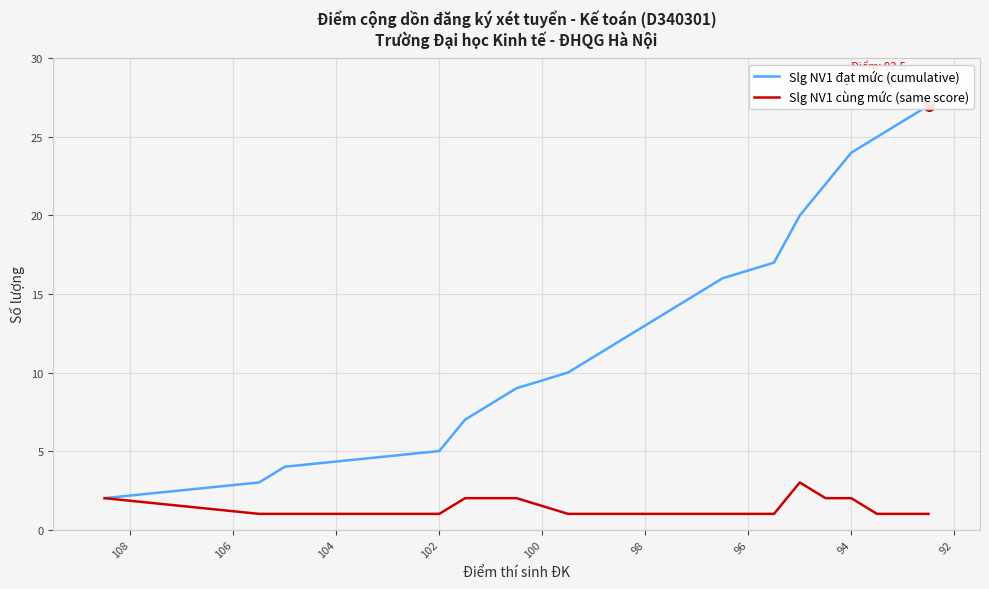

Count the Slg NV1 cùng mức (same score) values in the range 1 to 2.

19